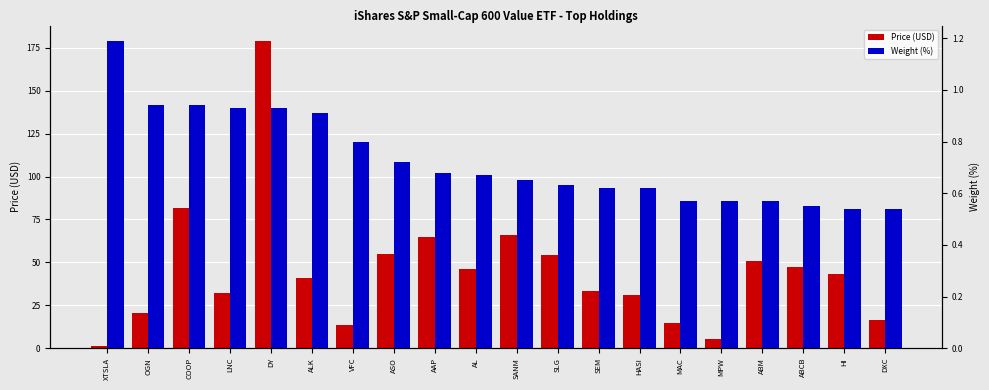

What value does the Weight (%) series have at ABM?

0.6